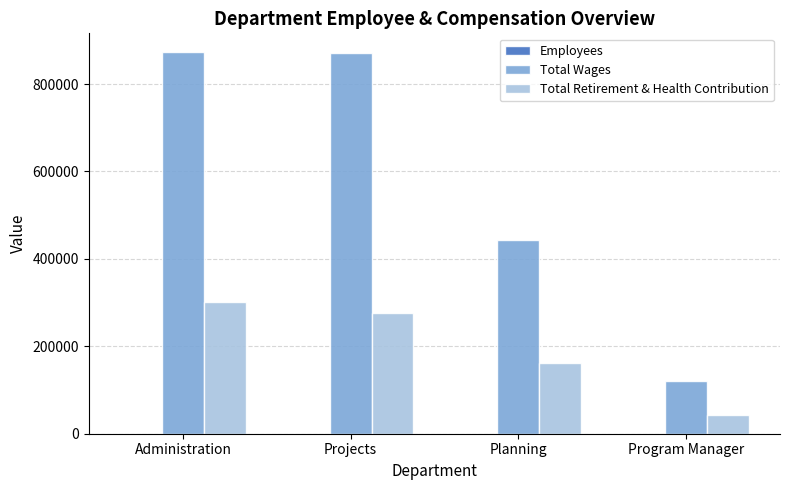

What is the total value across all series at Planning?

605601